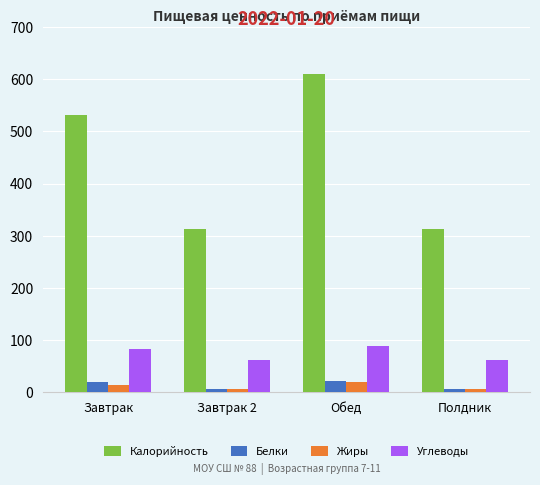

What is the approximate value of Жиры at Полдник?

4.5